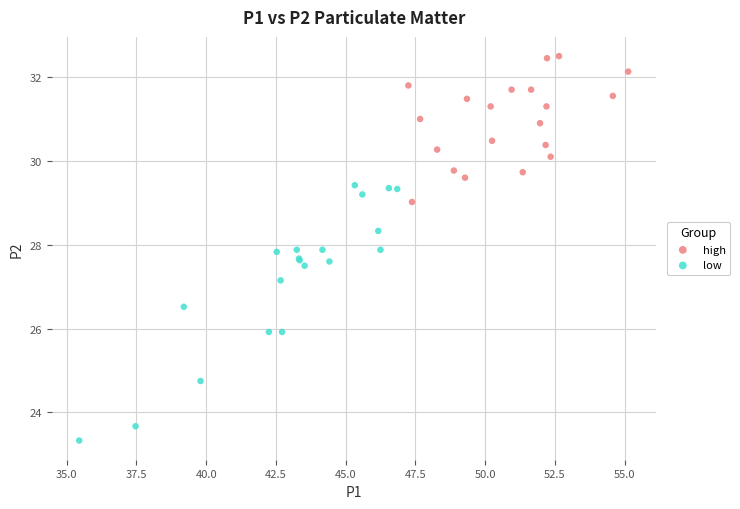

Which series has the widest spread of Y values?

low